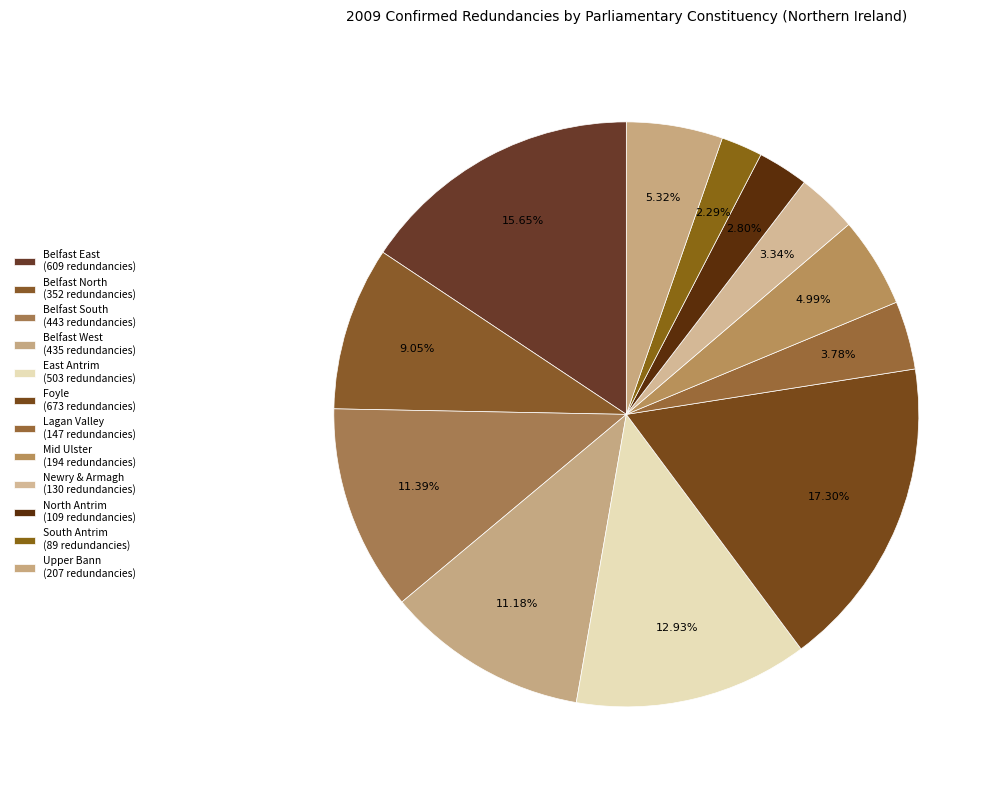

Approximately how many times larger is the value at Upper Bann compared to Lagan Valley?

1.4